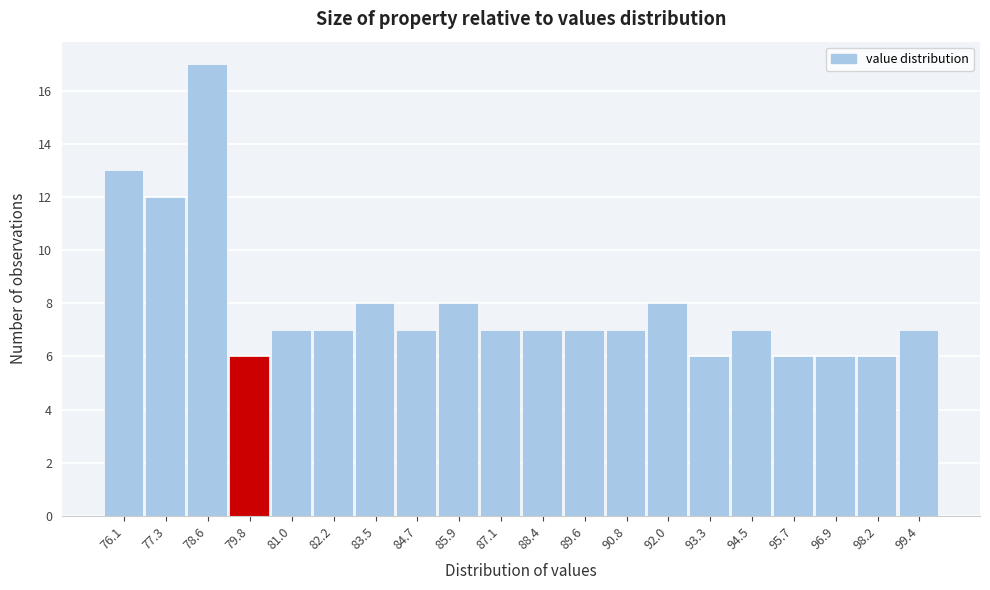

What is the height of the bar covering 96.4 to 97.6 on the x-axis? Neither the bar edges nor the heights are printed on the chart, so give them approximately, as read against the axes.

6